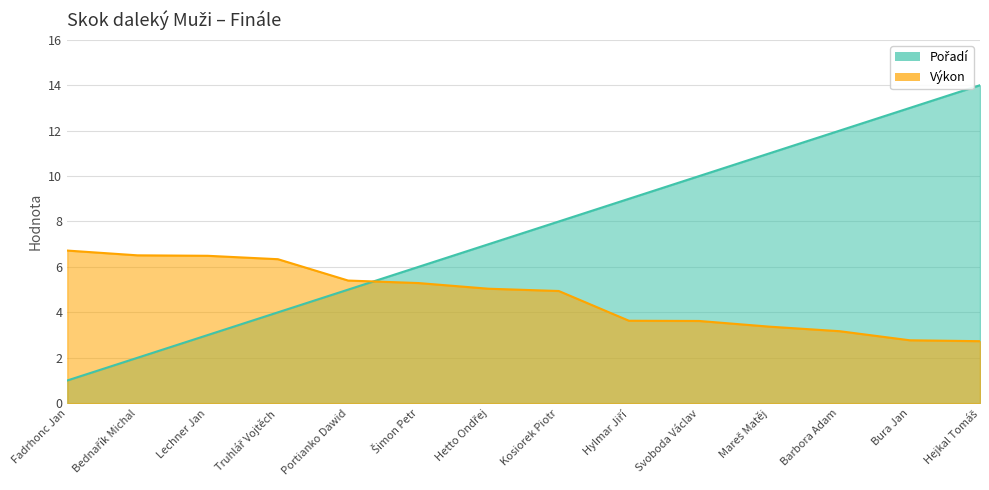

What is the label of the 4th point from the right?

Mareš Matěj